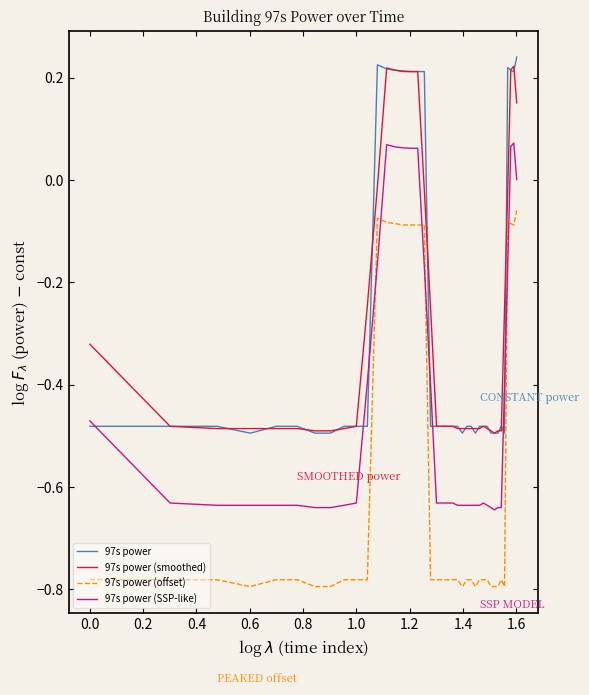

True or false: 97s power (offset) and 97s power intersect in this chart.

False